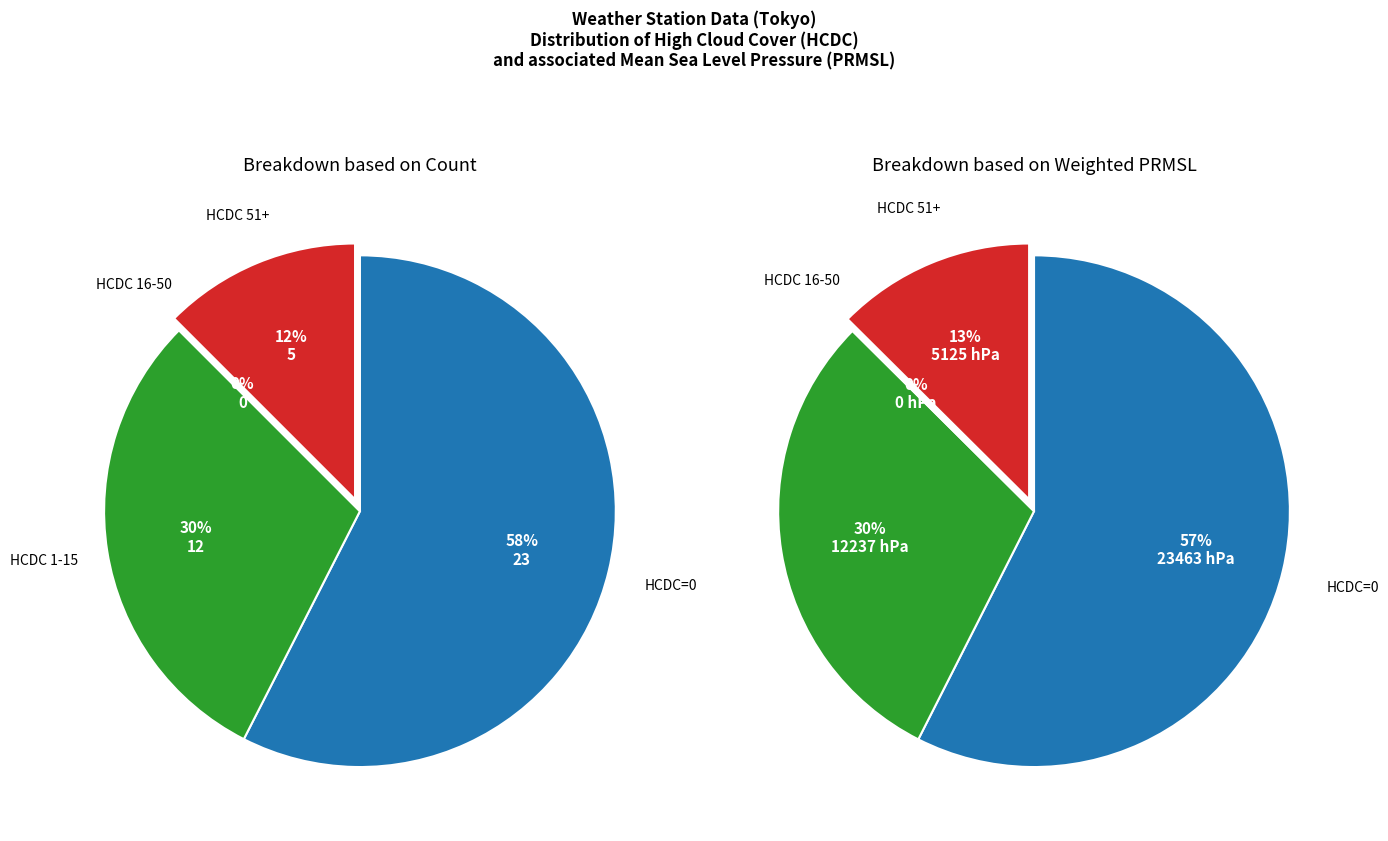

Does HCDC=71 account for over 50% of the chart?

No